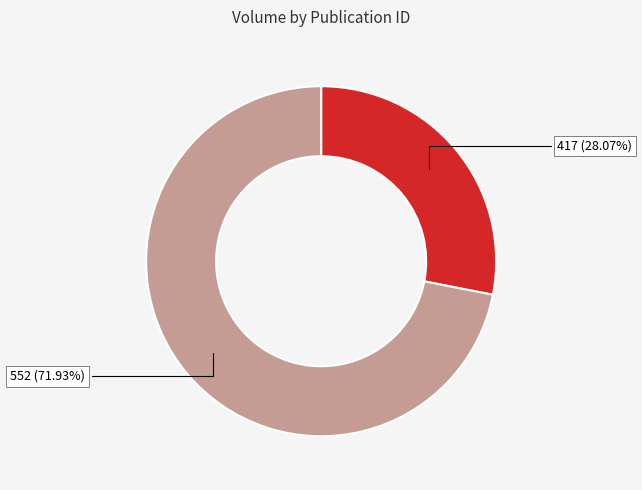

To the nearest percent, what is the difference between the largest and smallest slice percentages?

44%